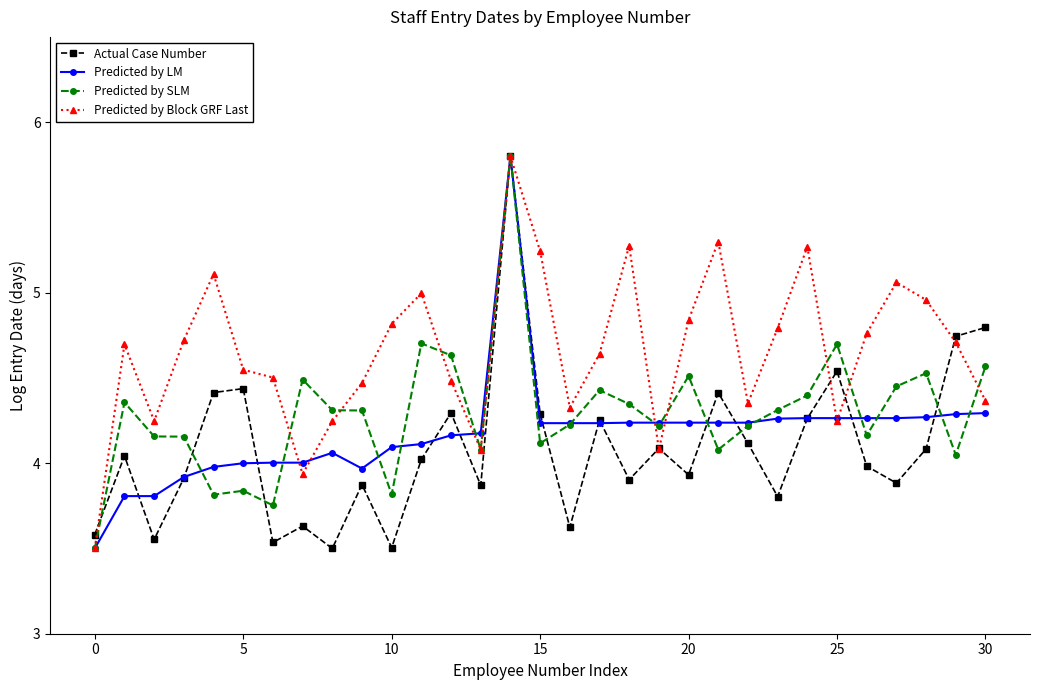

What is the maximum value for Predicted by Block GRF Last?

5.8